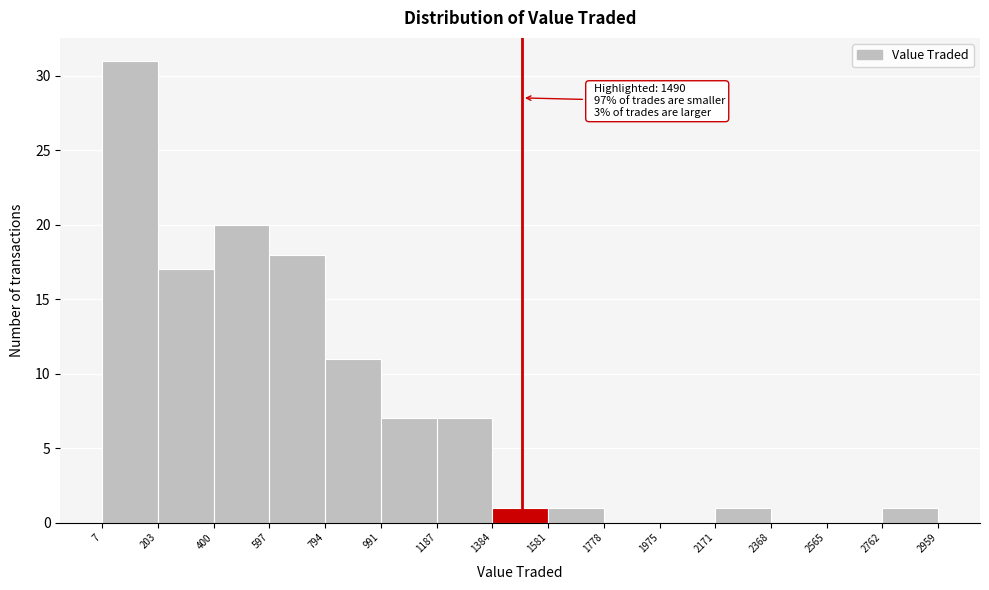

Over which range of the x-axis is the bar tallest?

7 to 203